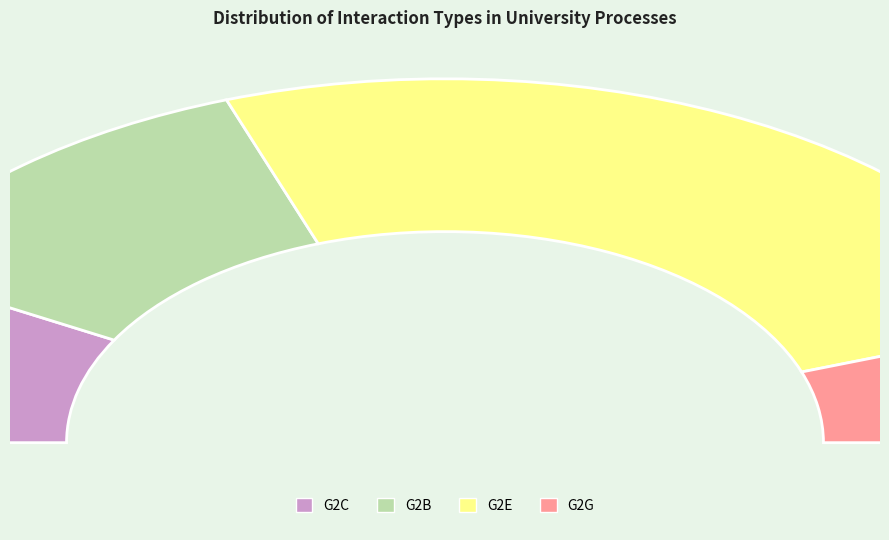

The G2G slice represents 1% of the pie. True or false?

False